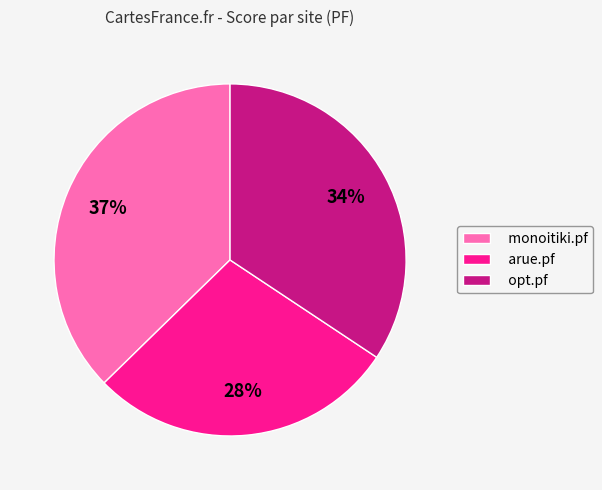

How many slices are in this pie chart?

3